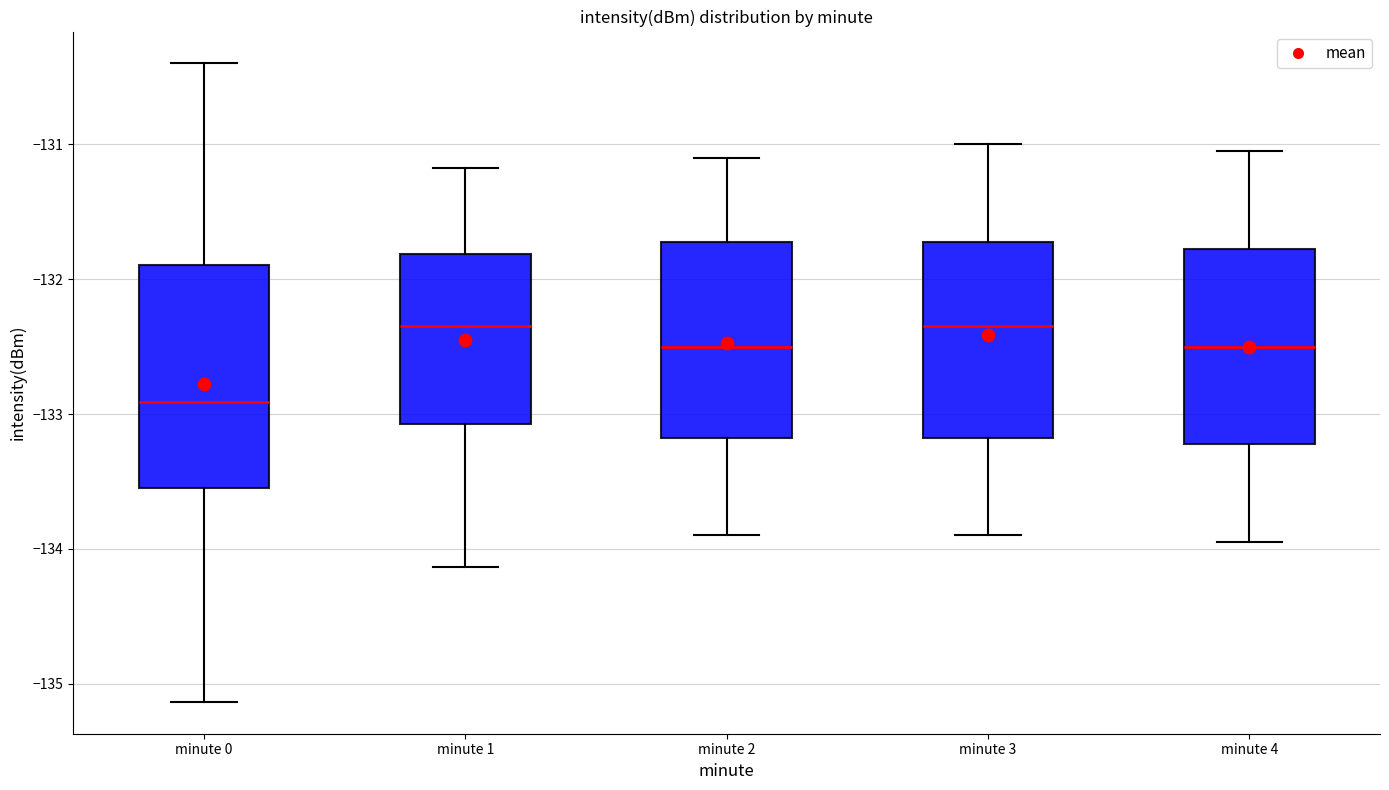

Where does the median line of the box for minute 0 sit on the y-axis? The values are not printed on the chart, so give them approximately, as read against the axis.

-132.9